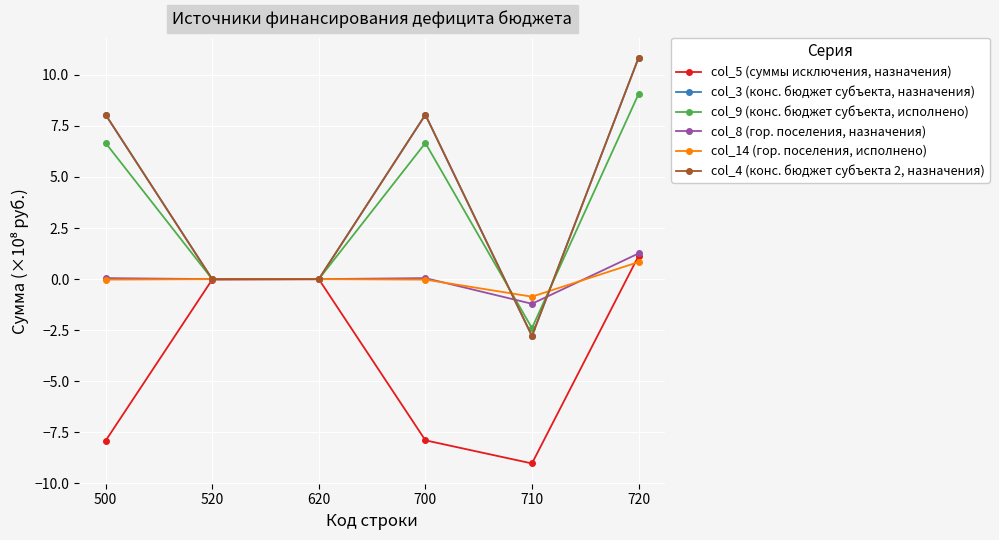

Is this an area chart (filled region under the line)?

No